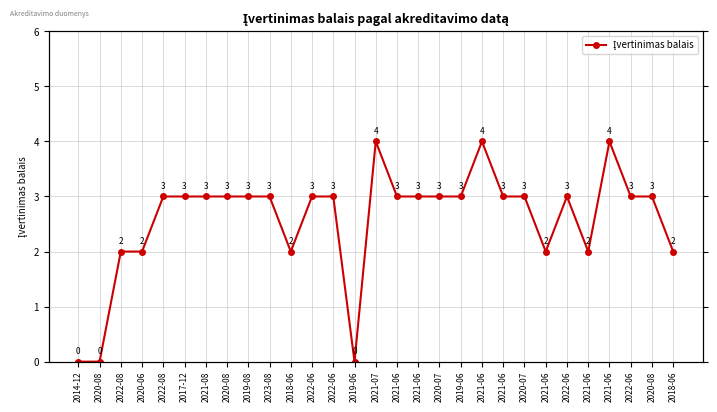

Reading left to right, transcribe all the data shown in this chart.

2014-12=0	2020-08=0	2022-08=2	2020-06=2	2022-08=3	2017-12=3	2021-08=3	2020-08=3	2019-08=3	2023-08=3	2018-06=2	2022-06=3	2022-06=3	2019-06=0	2021-07=4	2021-06=3	2021-06=3	2020-07=3	2019-06=3	2021-06=4	2021-06=3	2020-07=3	2021-06=2	2022-06=3	2021-06=2	2021-06=4	2022-06=3	2020-08=3	2018-06=2